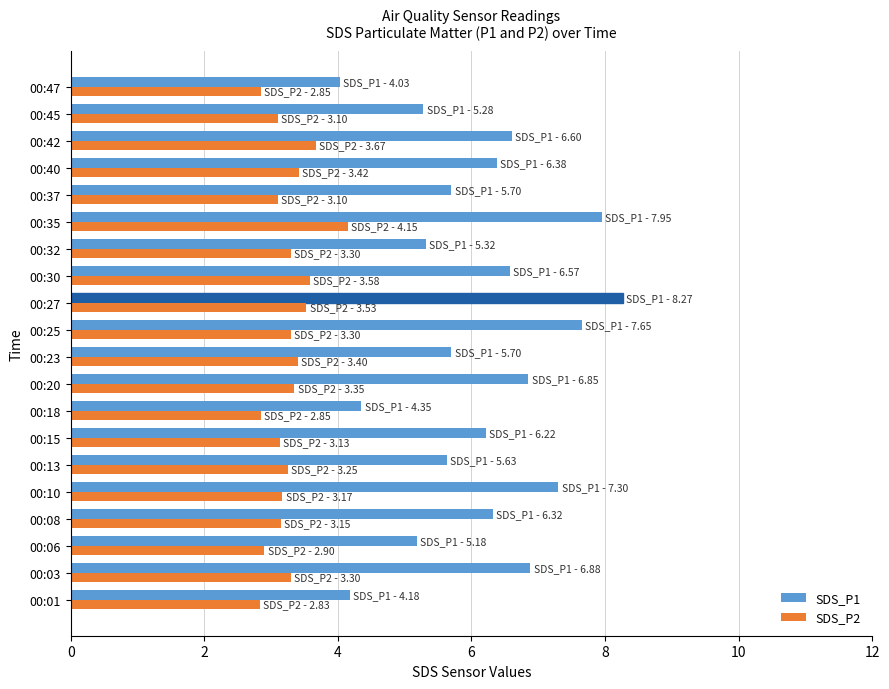

The value of SDS_P1 at 00:47 is 7.2. True or false?

False